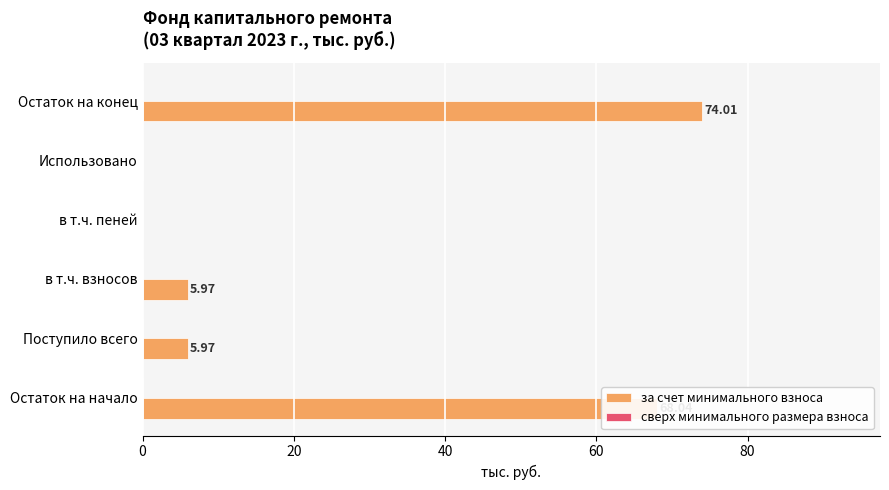

What is the sum of the values at Остаток на конец and Остаток на начало?

142.1